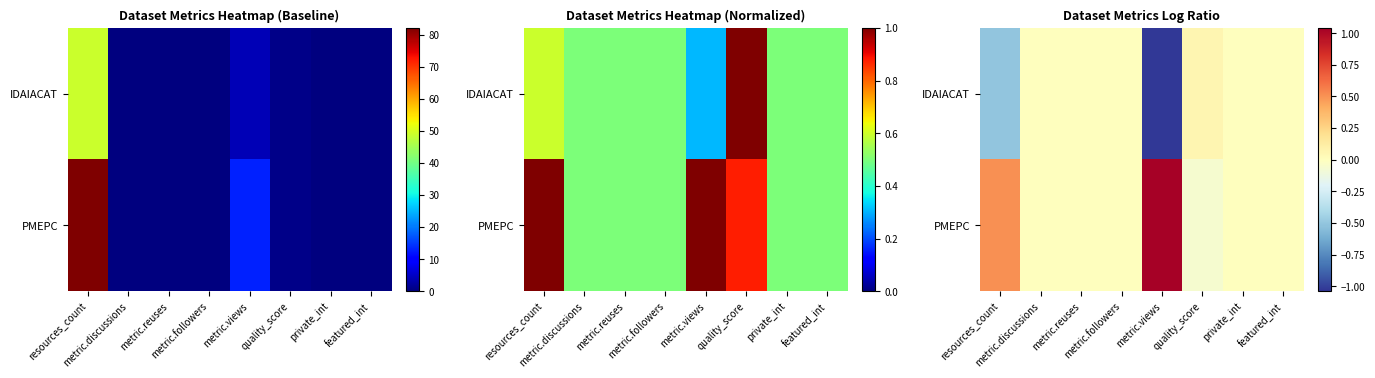

At which label does IDAIACAT reach its peak?

quality_score